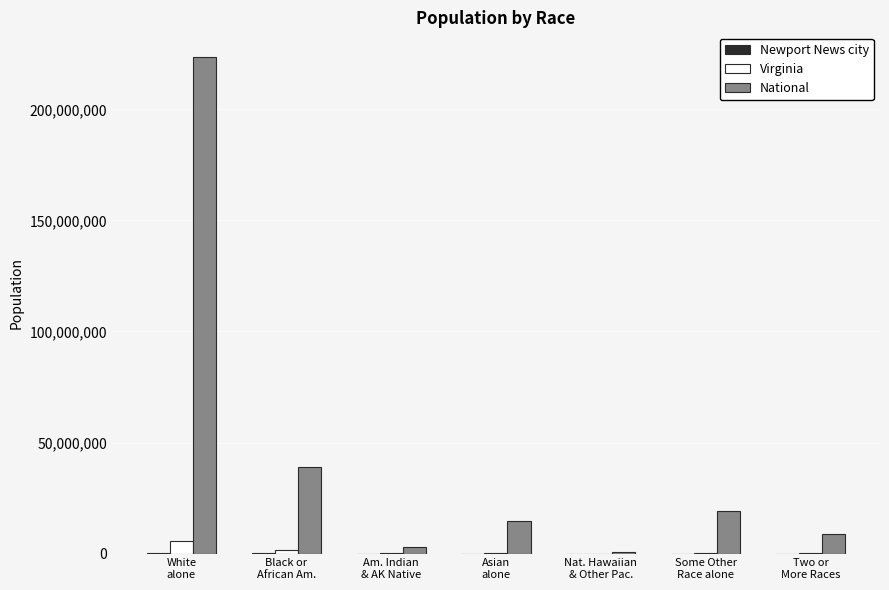

Where does the National series first go above 14674252?

White
alone